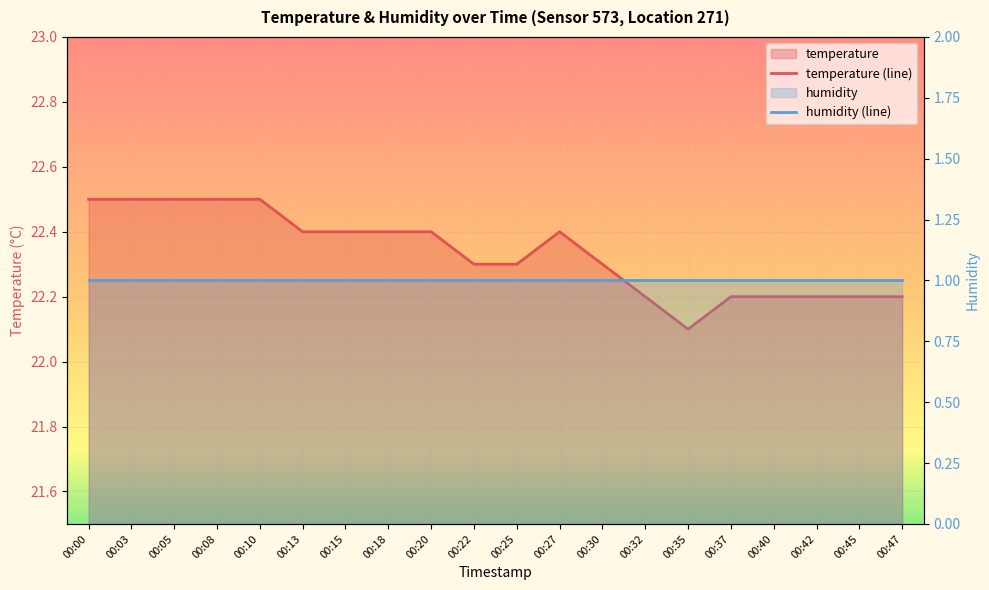

What is the spread (max minus min) of values at 00:08?

21.5